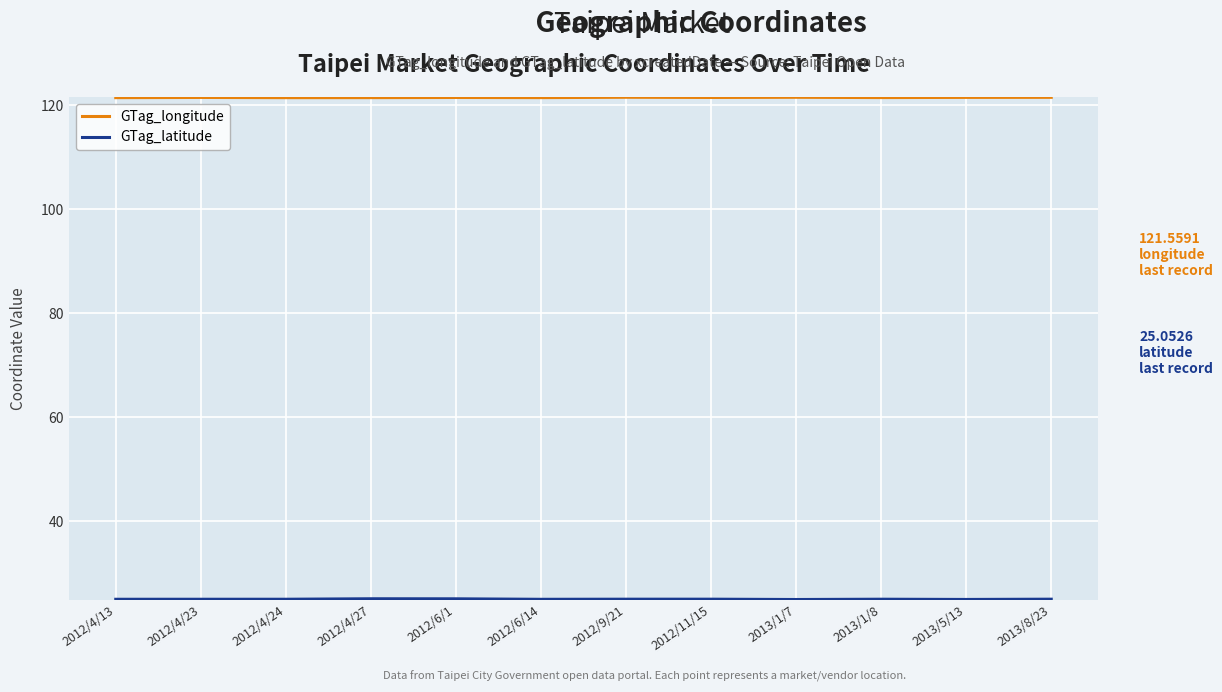

The value of GTag_longitude at 2013/5/13 is 34.8. True or false?

False